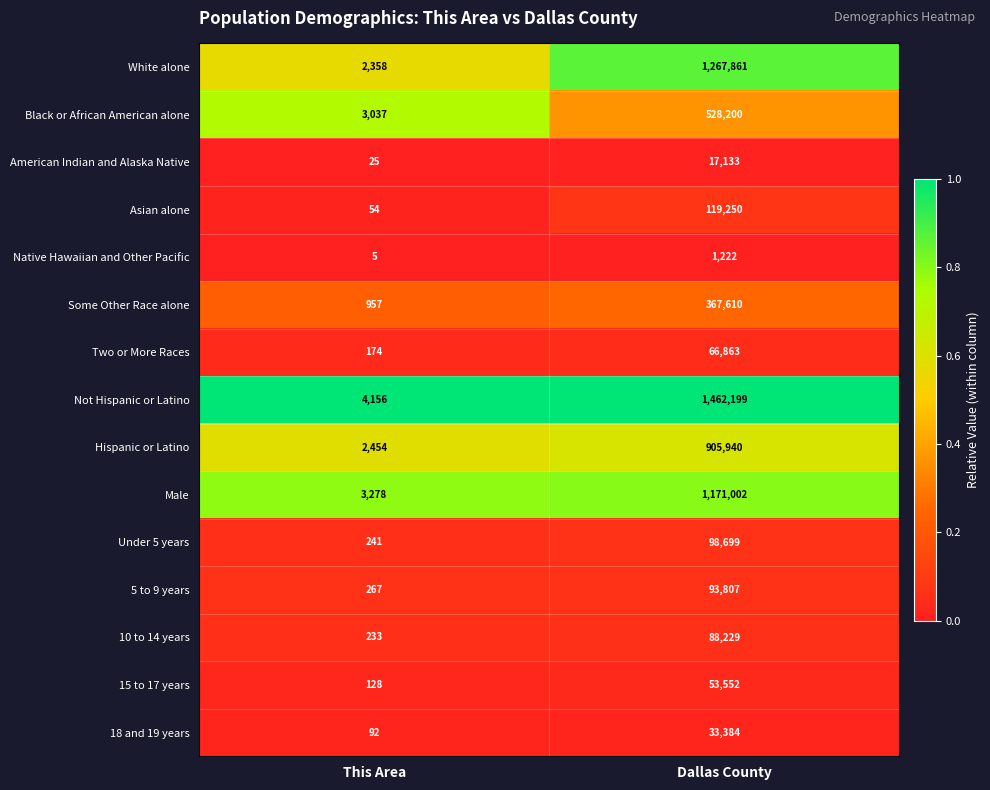

Which series has the largest total across all categories?

Not Hispanic or Latino